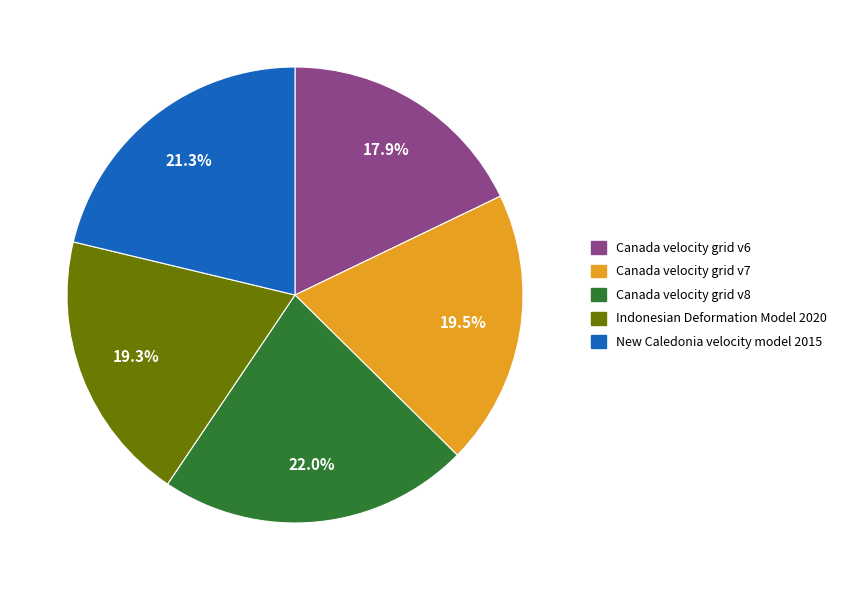

Count the number of slices in the pie.

5